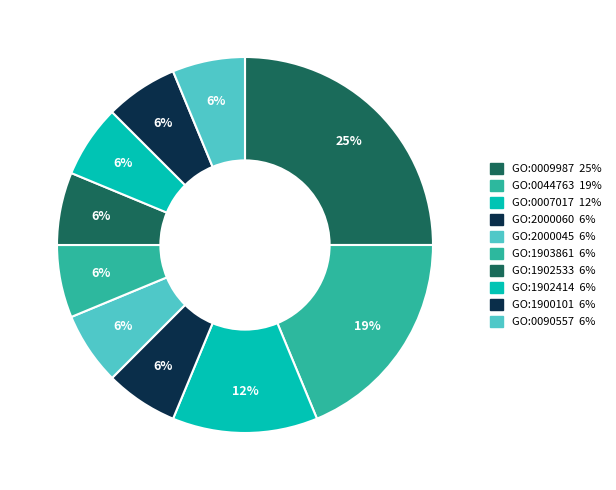

Which category has the smallest portion of the pie?

GO:2000060